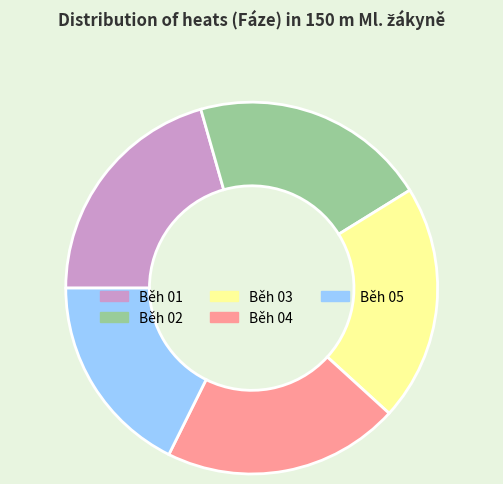

Is there a majority slice in this chart?

No